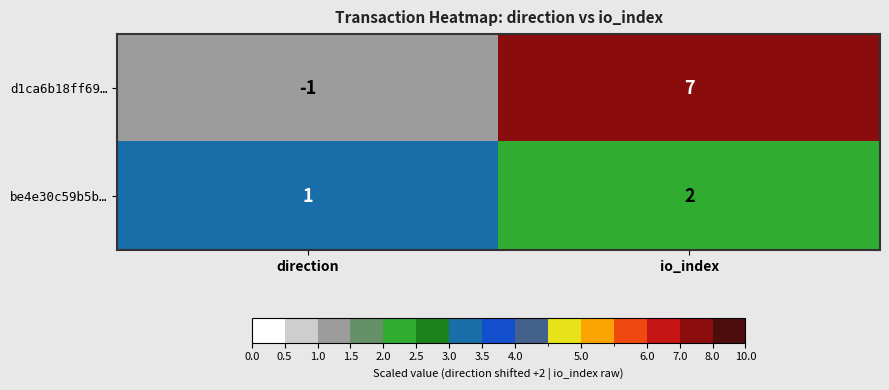

List the series in order of their peak value, highest first.

d1ca6b18ff69…, be4e30c59b5b…